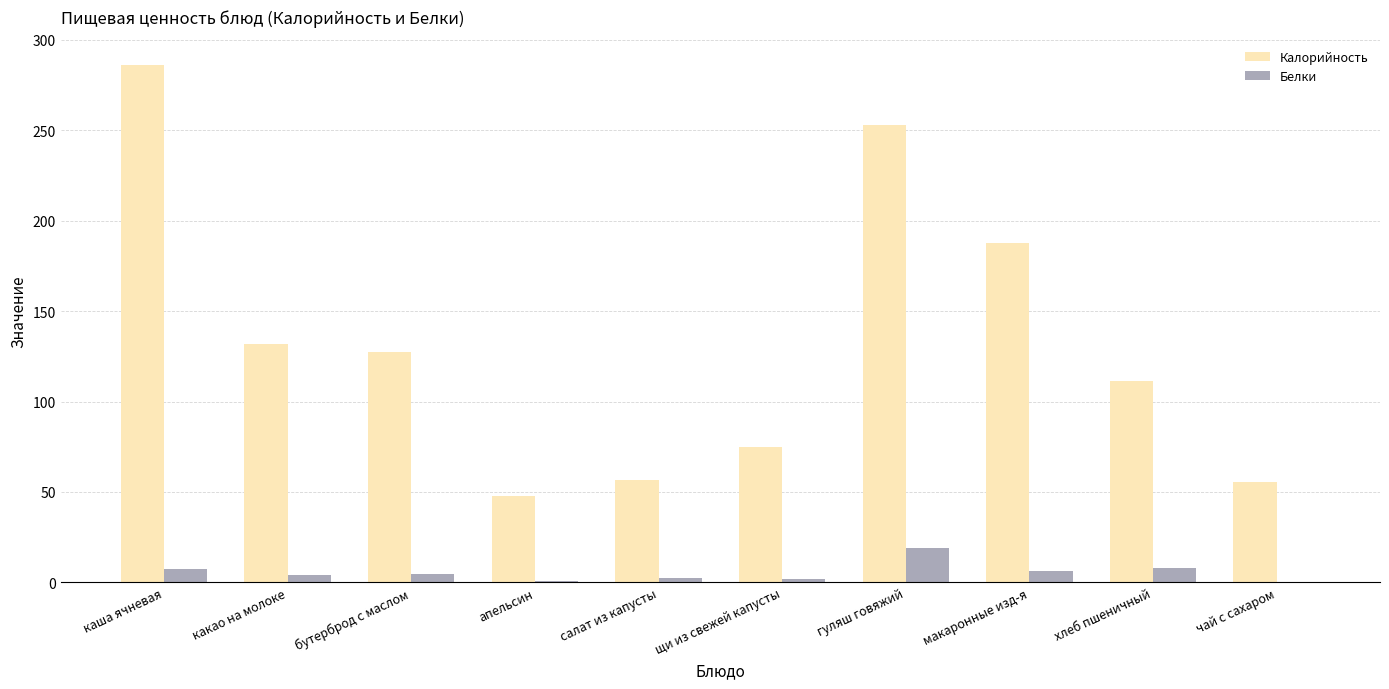

Is the value of Белки at каша ячневая greater than the value of Калорийность at макаронные изд-я?

No